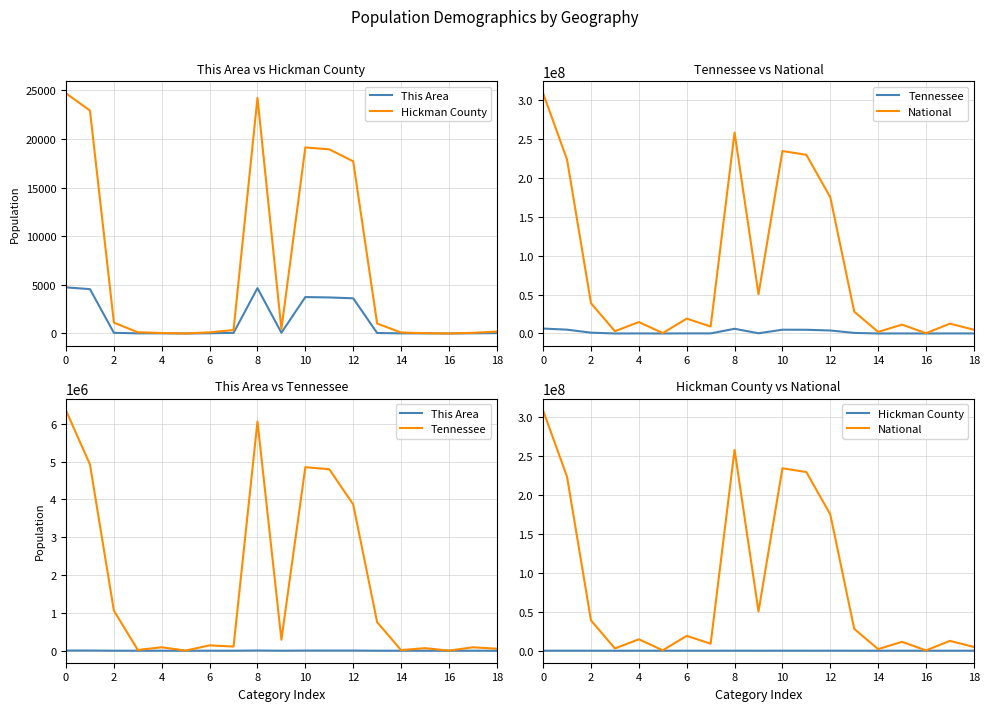

True or false: National and Tennessee intersect in this chart.

False